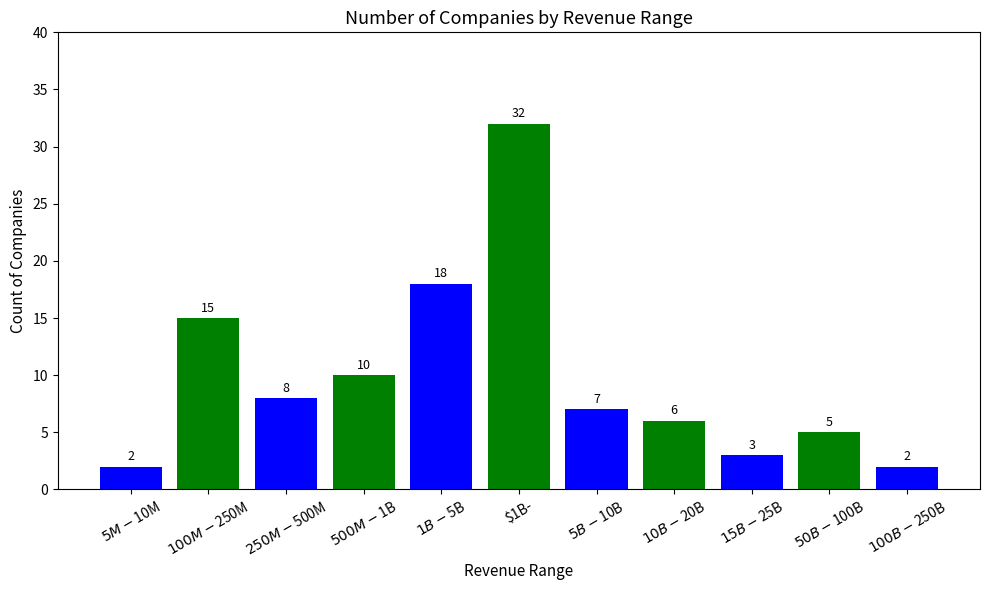

Where is the data nearest to the value 17?

$1B-$5B